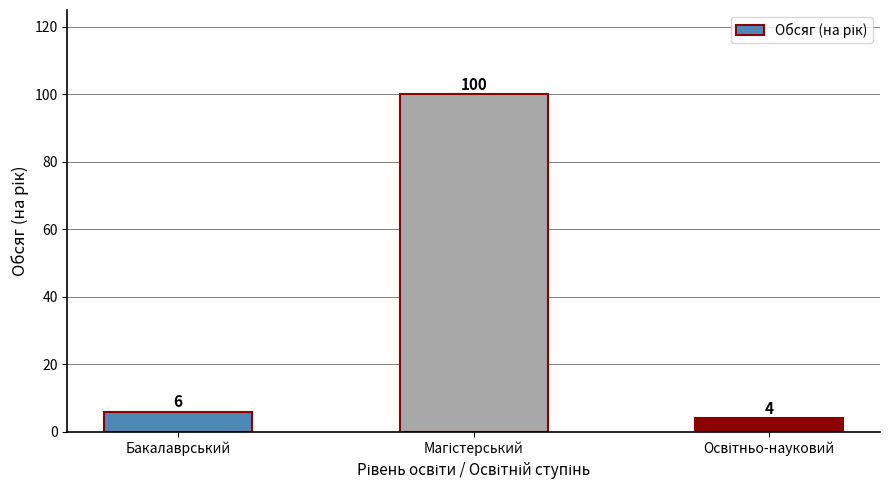

What is the minimum value shown in the chart?

4